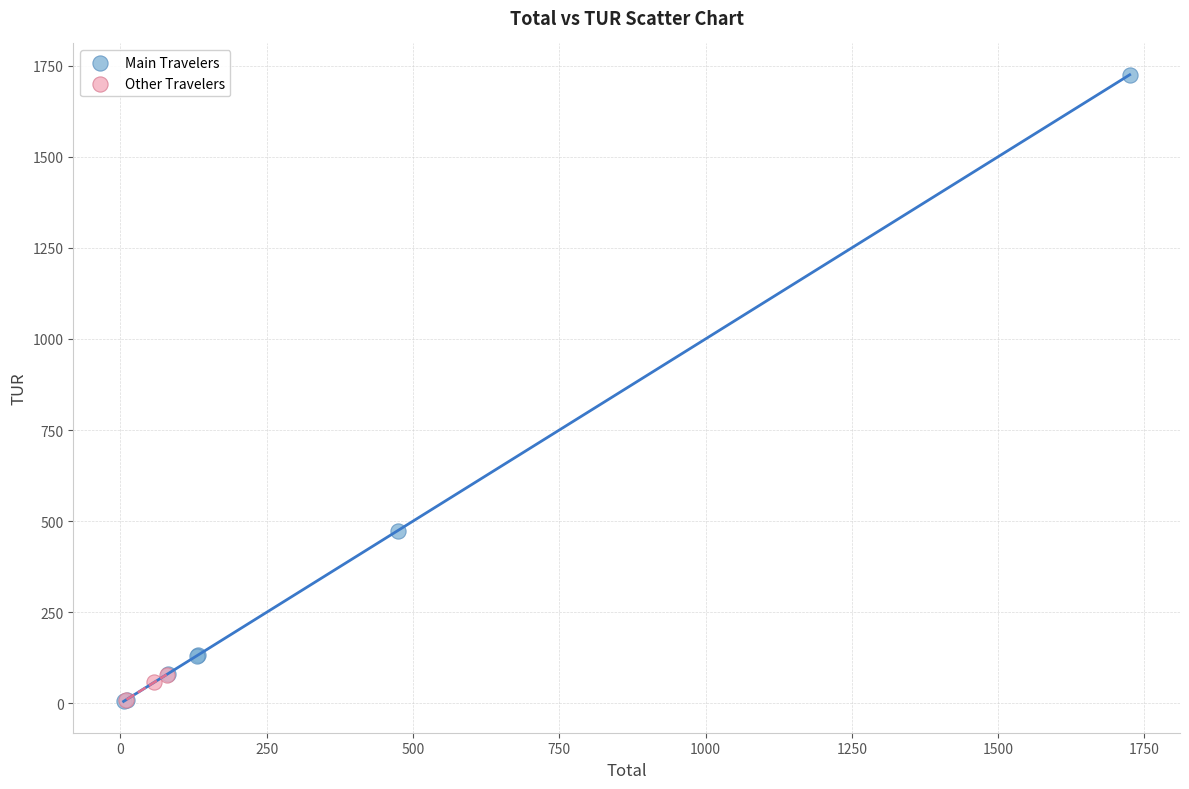

Which series has the widest spread of Y values?

Main Travelers